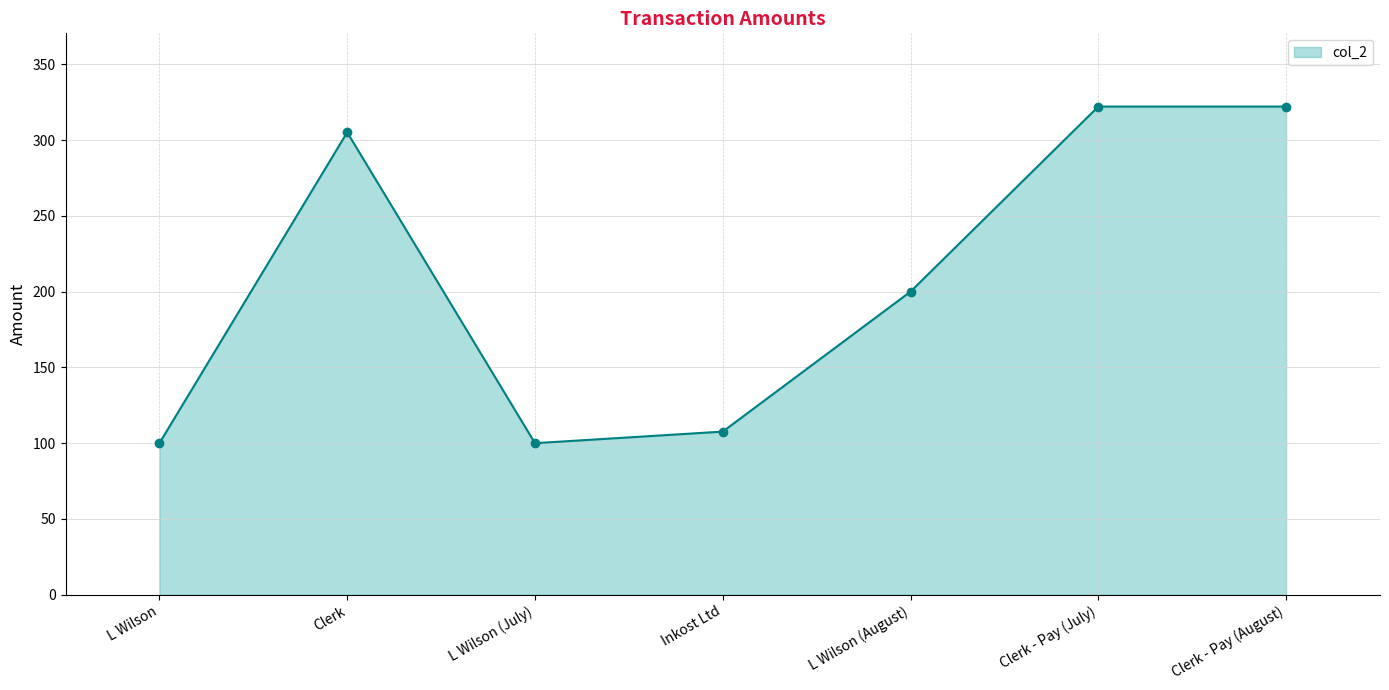

True or false: the data shows 322.1 at Clerk - Pay (August).

True